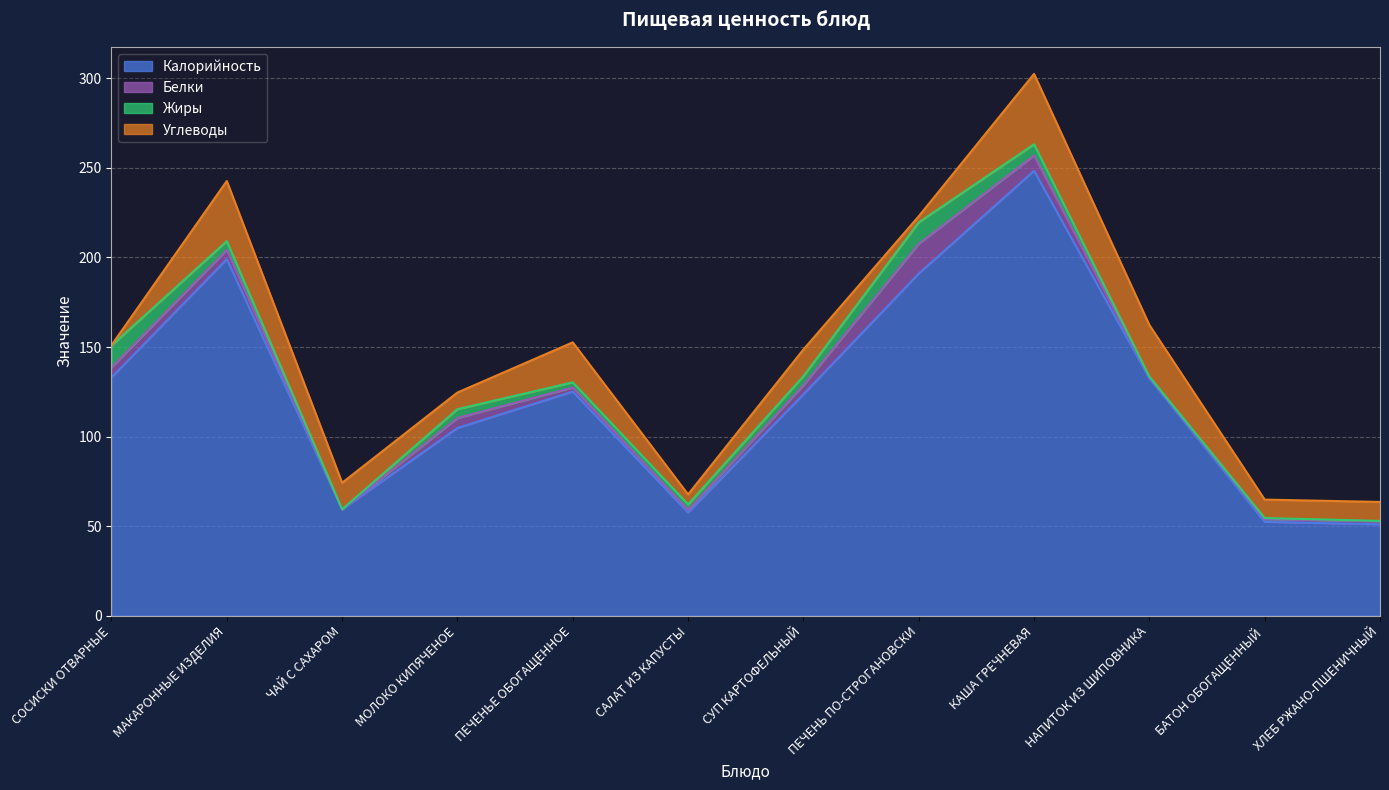

The Белки series shows 1.8 at МАКАРОННЫЕ ИЗДЕЛИЯ. True or false?

False